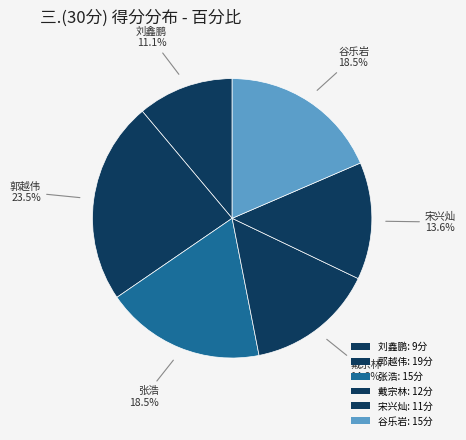

Which slice is the smallest?

2020173061
刘鑫鹏